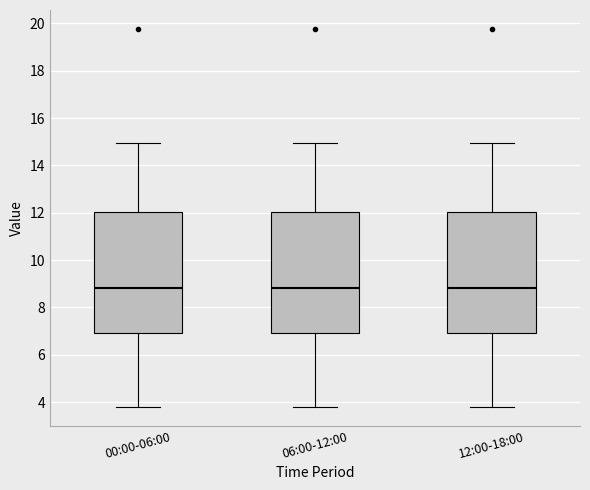

Reading left to right, transcribe this box plot: for each box, give where its median line is, the range the box spans, and where its two whiskers end, as read against the y-axis. The values are not printed on the chart, so give them approximately, as read against the axis.

00:00-06:00: median 8.8, box 7.0 to 12.0, whiskers 3.8 to 15.0
06:00-12:00: median 8.8, box 7.0 to 12.0, whiskers 3.8 to 15.0
12:00-18:00: median 8.8, box 7.0 to 12.0, whiskers 3.8 to 15.0